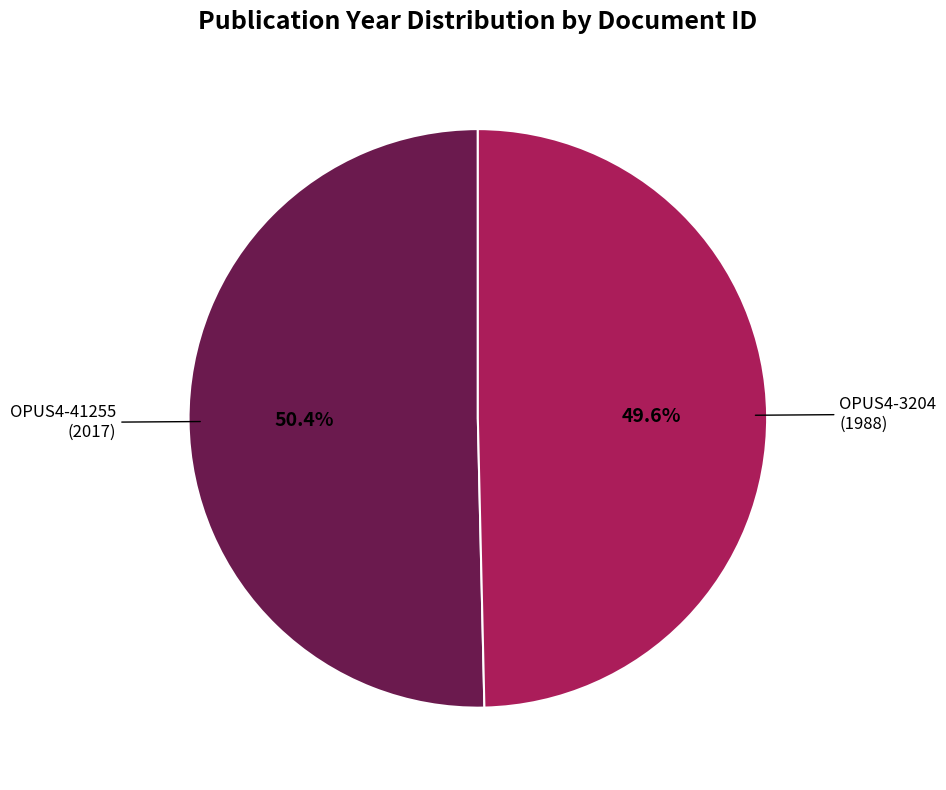

To the nearest percent, what is the average slice percentage?

50%